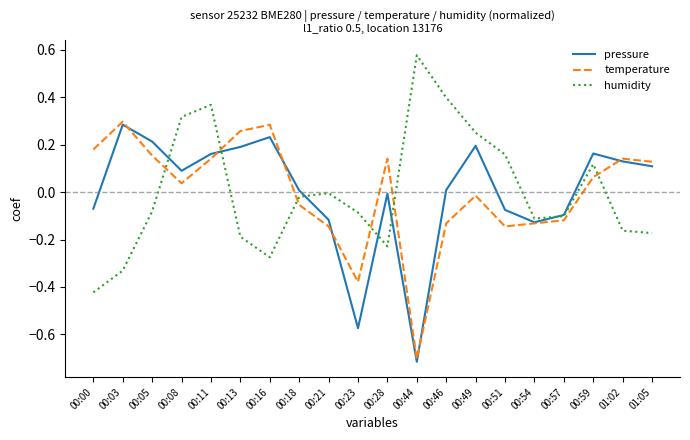

What position from the right is 00:03?

19